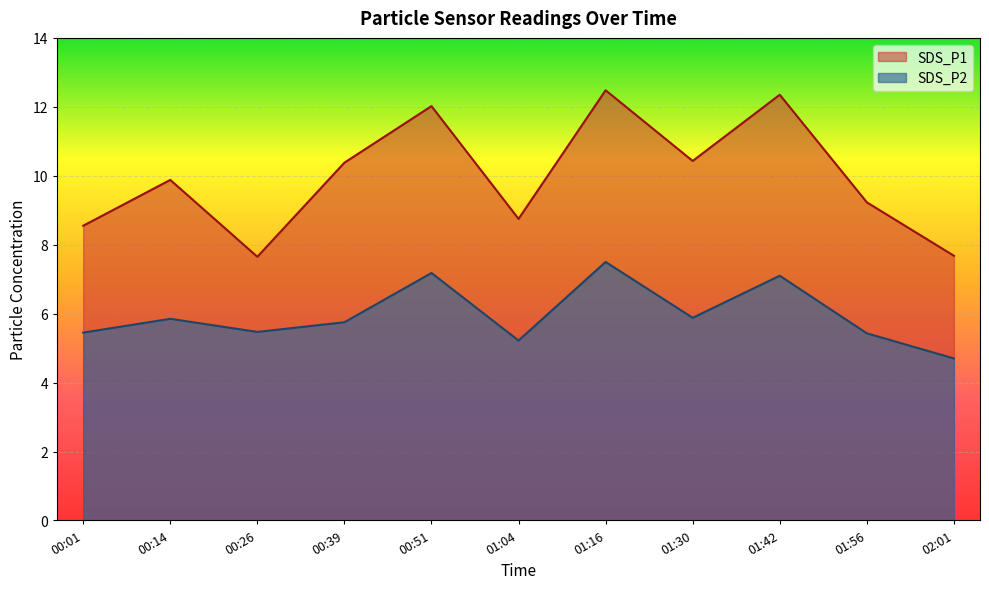

What is the difference between the maximum and minimum values in the SDS_P1 series?

4.8